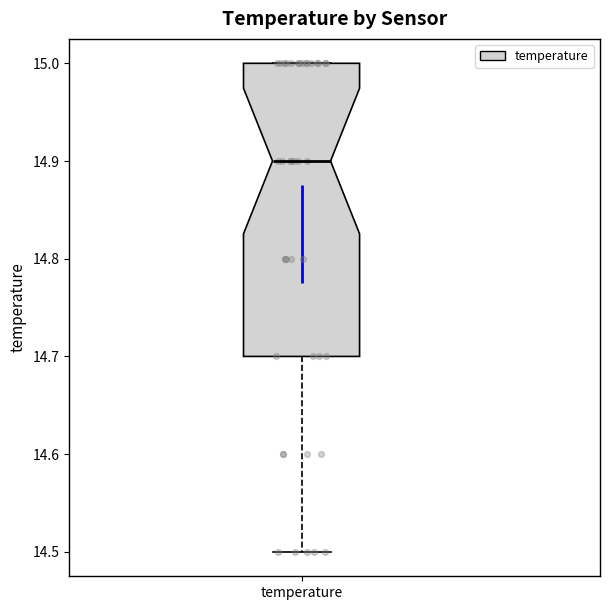

Transcribe this box plot: give where the median line is, the range the box spans, and where the two whiskers end, as read against the y-axis. The values are not printed on the chart, so give them approximately, as read against the axis.

median 14.9, box 14.7 to 15.0, whiskers 14.5 to 15.0